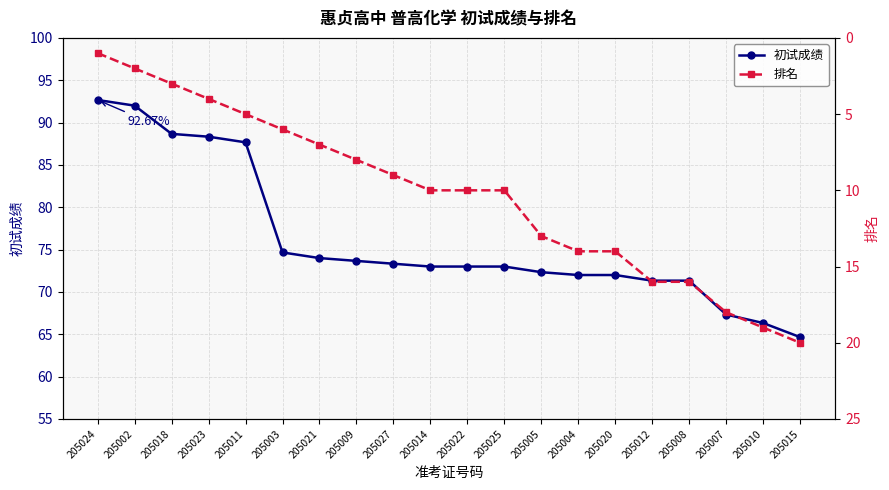

Rank the series by their average value, from highest to lowest.

初试成绩, 排名